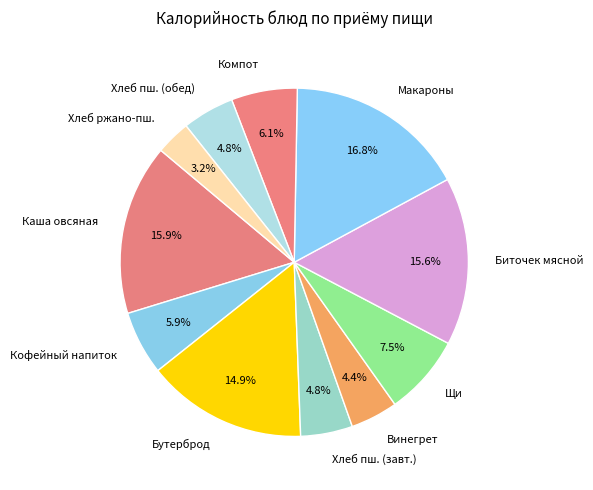

What is the ratio of the value at Макароны to the value at Бутерброд?

1.1